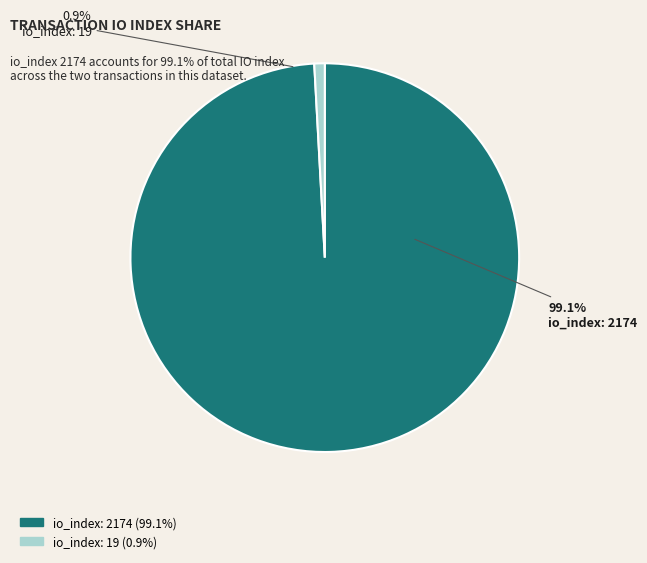

Is there any slice that represents more than half of the pie?

Yes